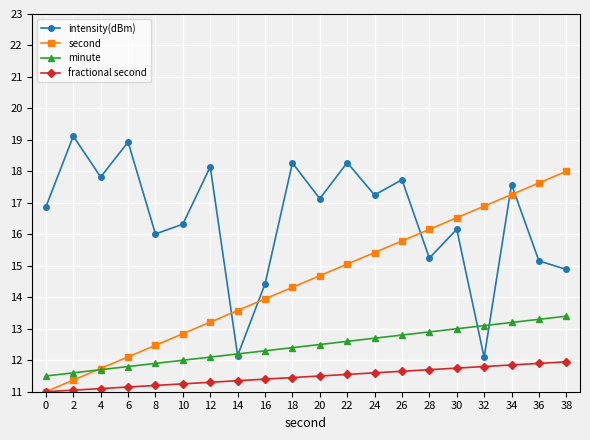

Read the fractional second value at 22.

11.6